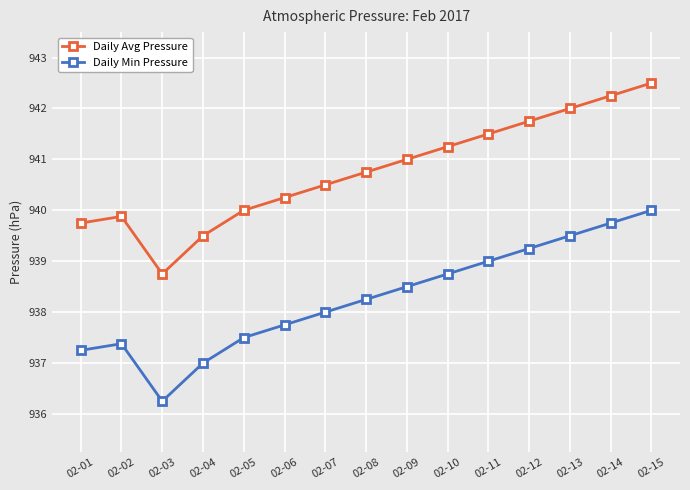

The Daily Avg Pressure series shows 942.2 at 02-14. True or false?

True